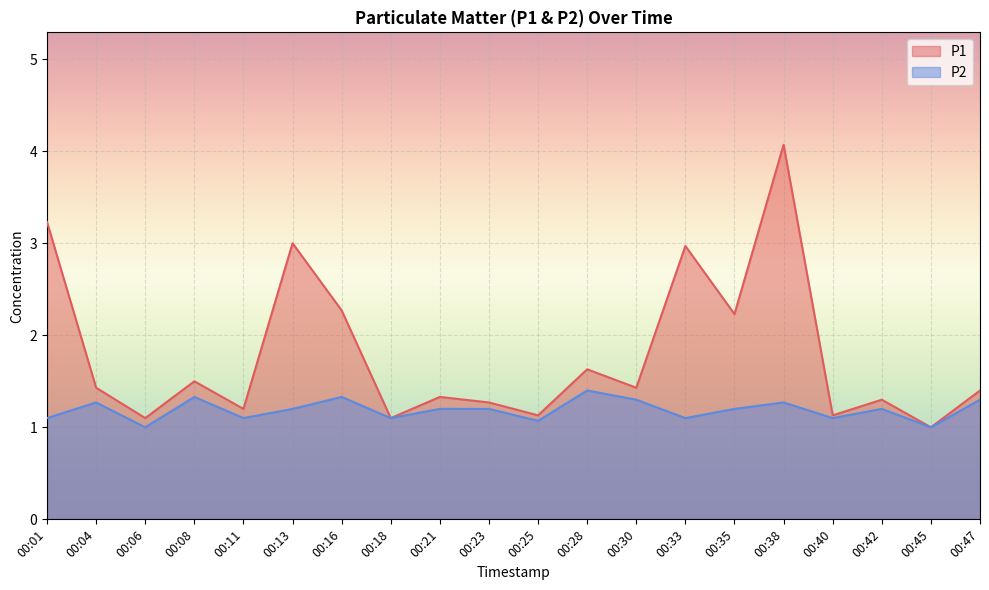

At which category does the chart reach its minimum across all series?

00:45